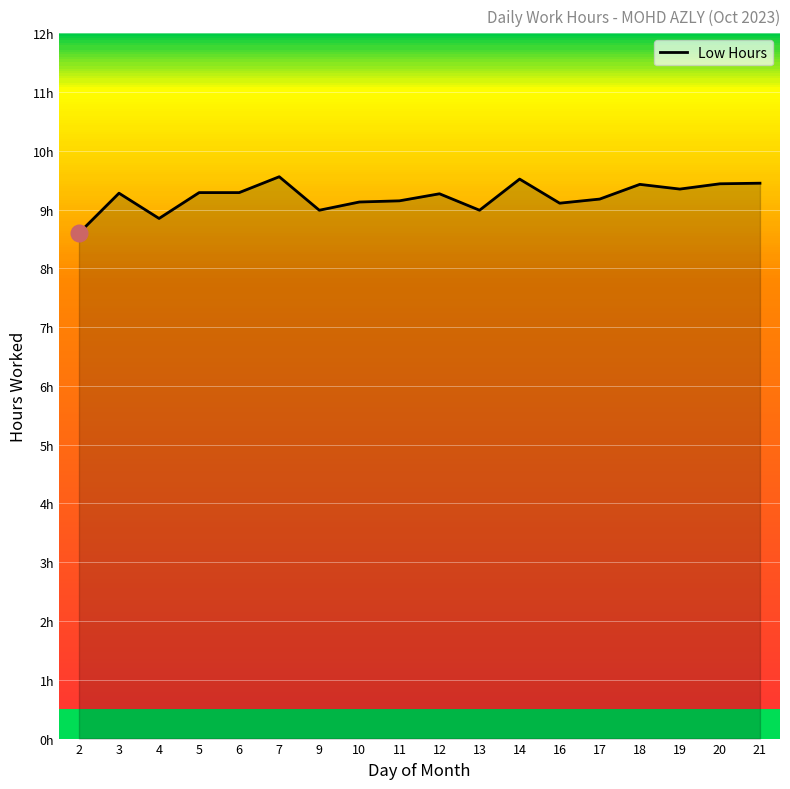

List the labels in order of value, largest first.

7, 14, 21, 20, 18, 19, 5, 6, 3, 12, 17, 11, 10, 16, 9, 13, 4, 2